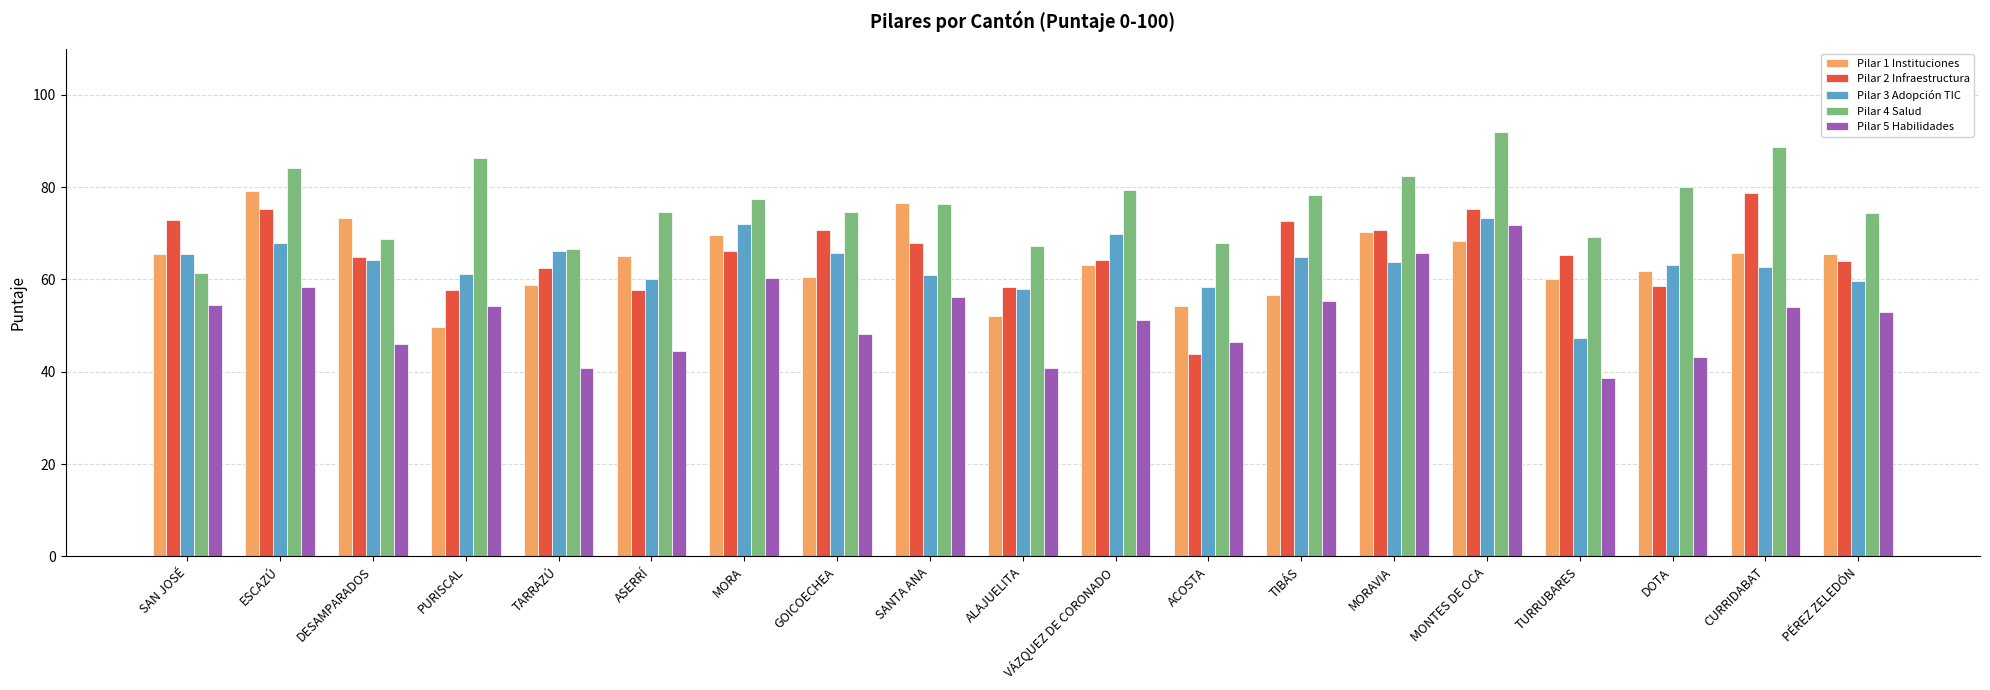

What is the lowest value of the Pilar 5 Habilidades series?

38.6